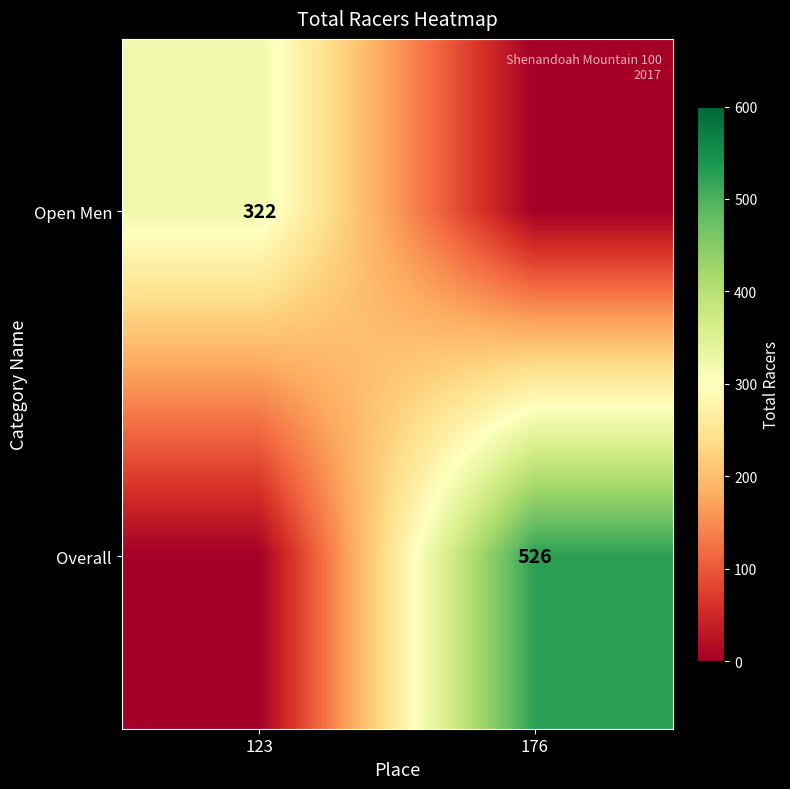

True or false: Overall has a value of 526 at 176.

True